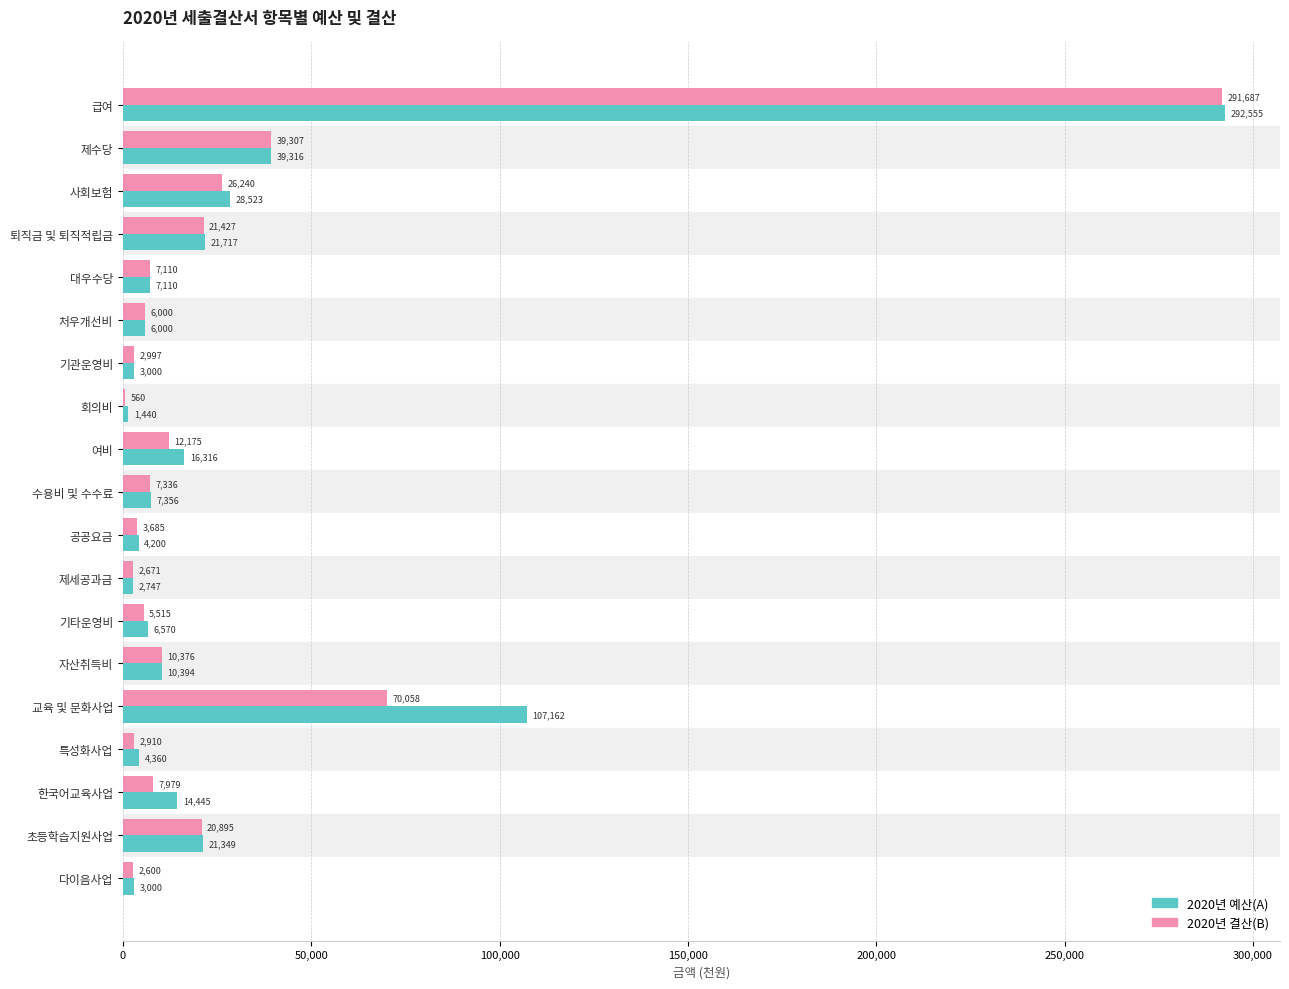

What is the maximum value shown in the chart?

292555